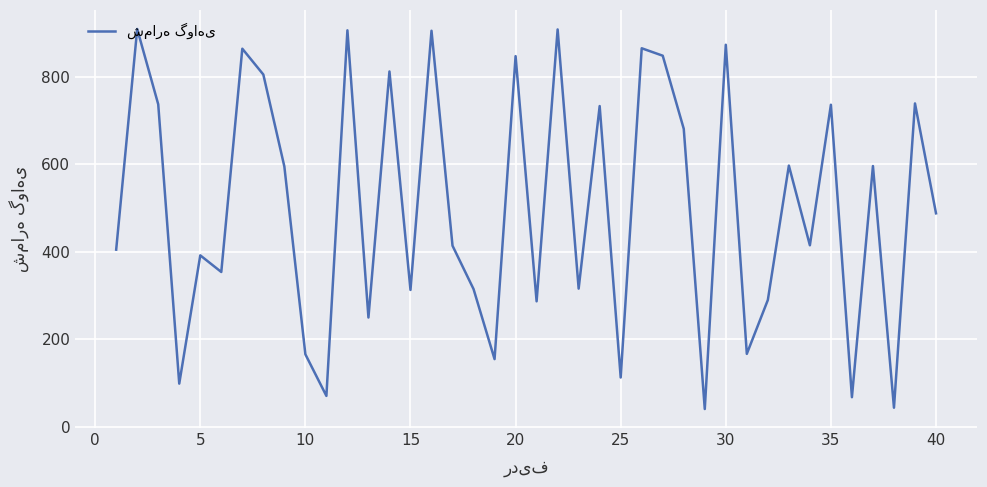

What is the difference between the maximum and minimum values?

868